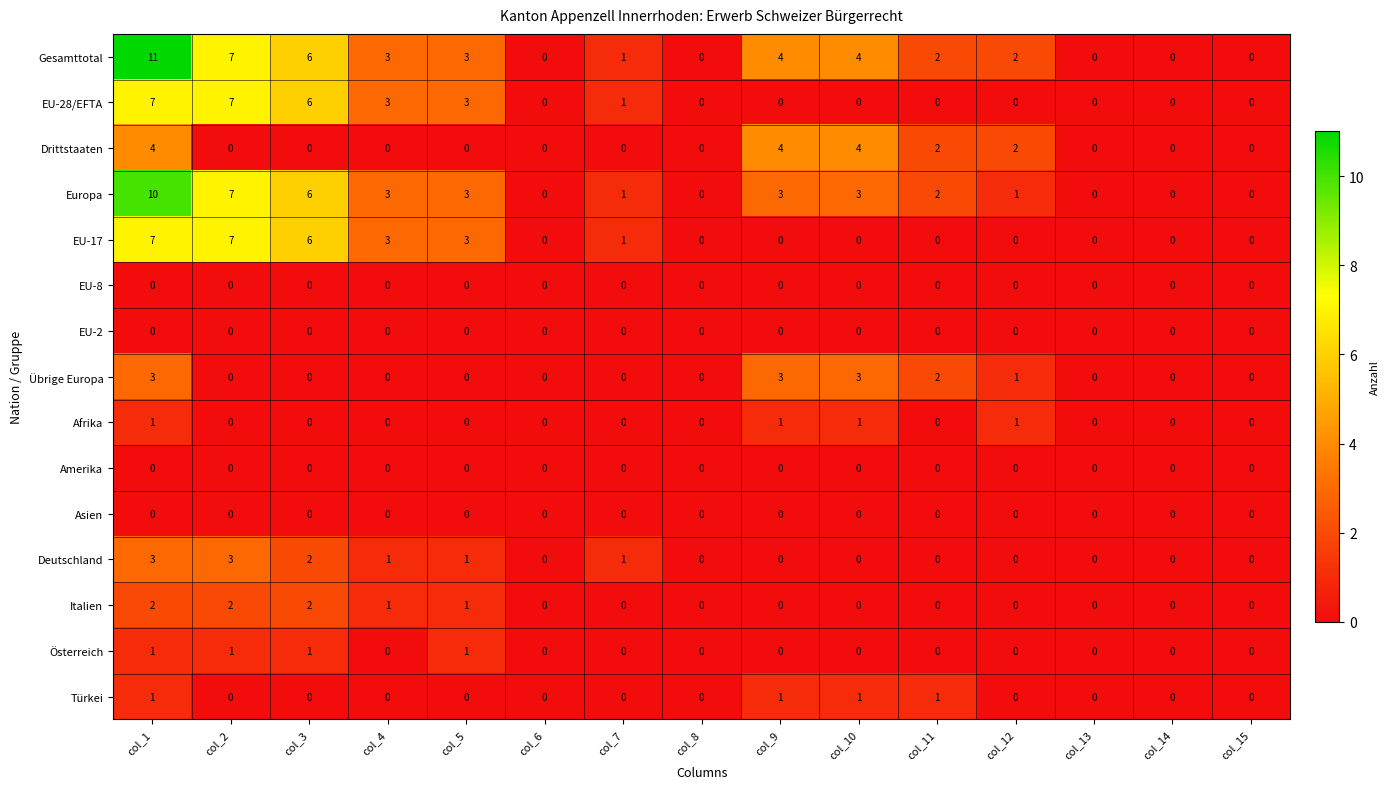

What value does the Gesamttotal series have at col_4, to the nearest 5?

5